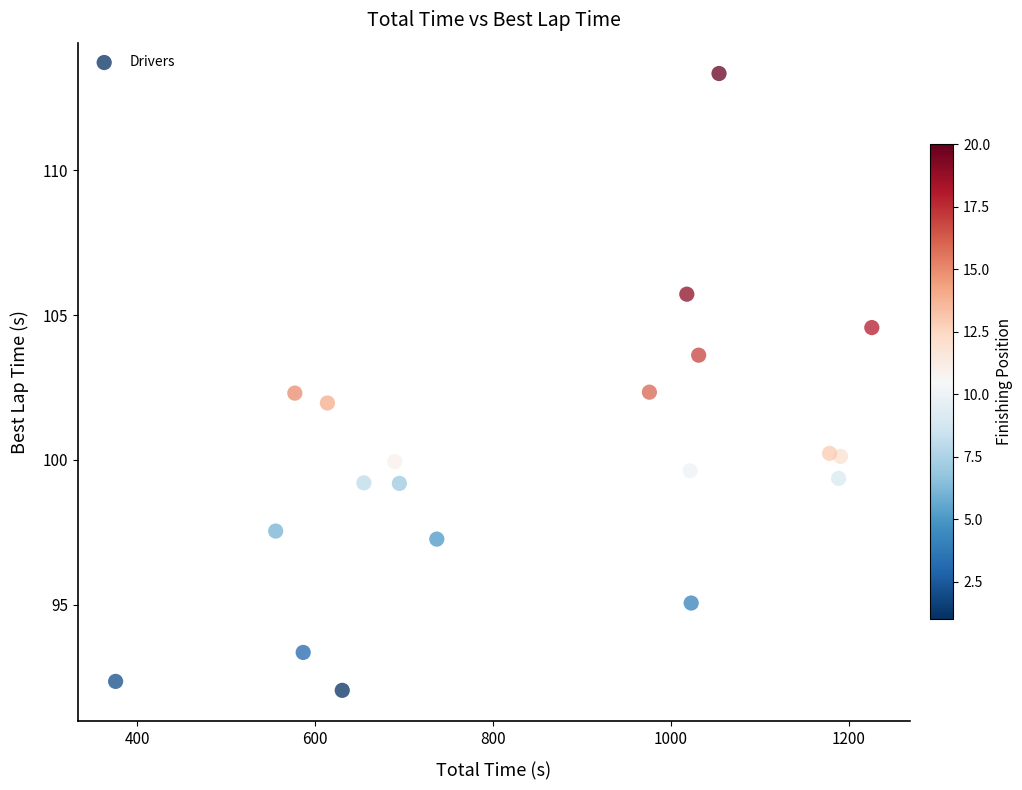

What is the range of X values (max minus min)?

849.8